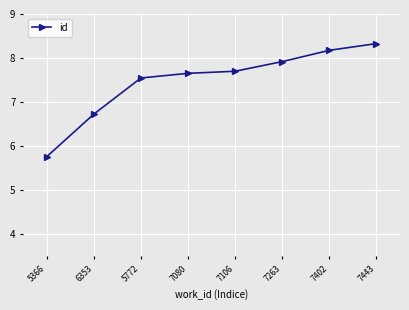

How many lines are shown in the chart?

1